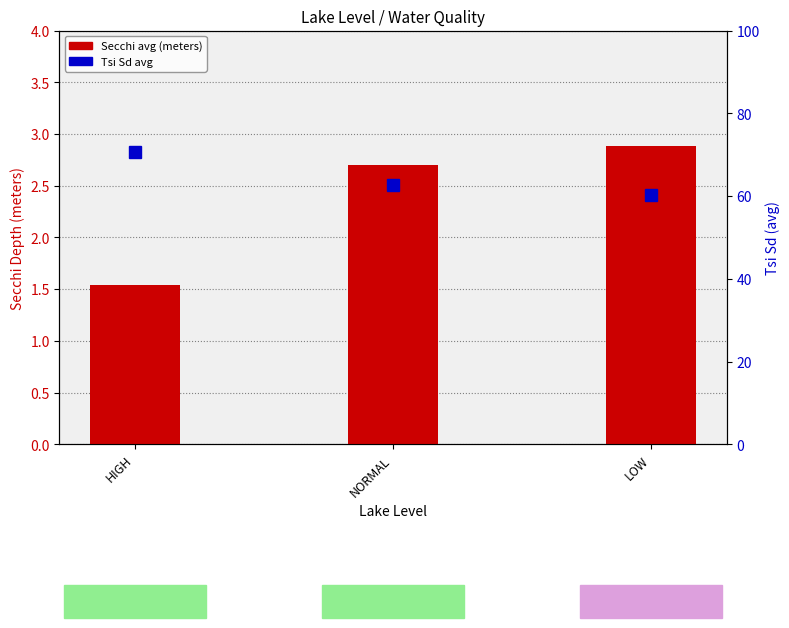

List the labels in order of Tsi Sd (avg) value, smallest first.

LOW, NORMAL, HIGH